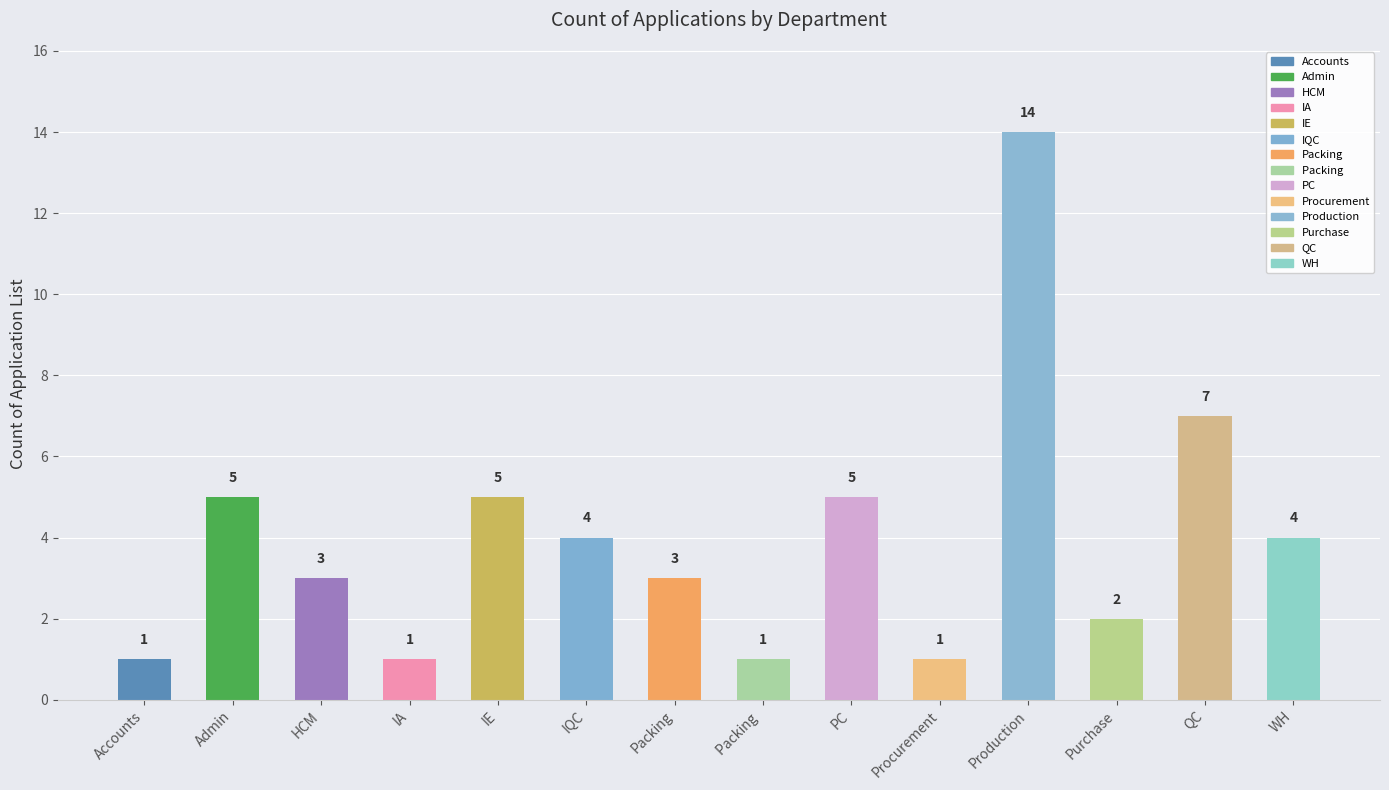

Rank the categories by value from lowest to highest.

Accounts, IA, Packing , Procurement, Purchase, HCM, Packing, IQC, WH, Admin, IE, PC, QC, Production